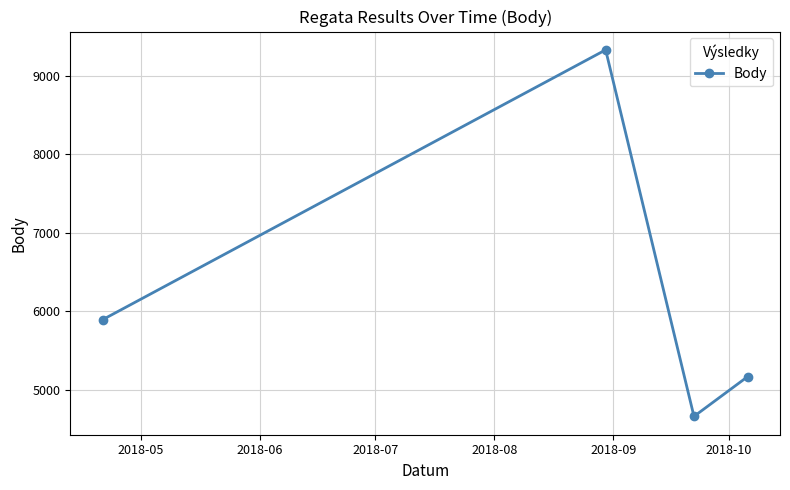

What is the smallest value displayed?

4657